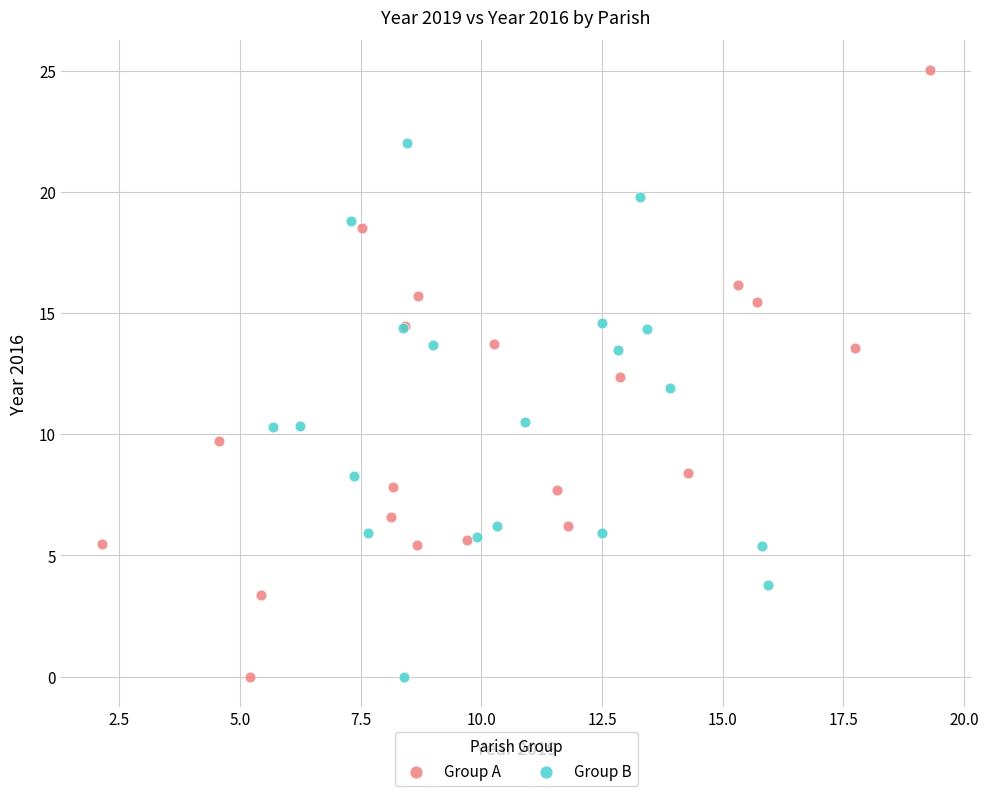

Which series contains the highest Y value?

Group A